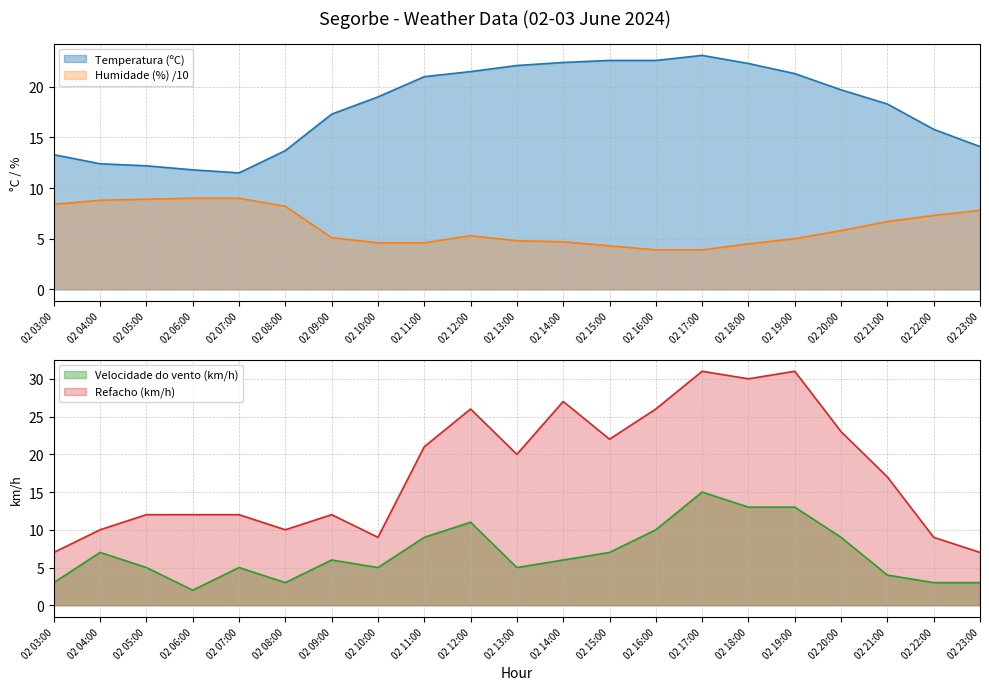

Rank the series at 02 08:00 from lowest to highest value.

Velocidade do vento (km/h), Humidade (%), Refacho (km/h), Temperatura (ºC)